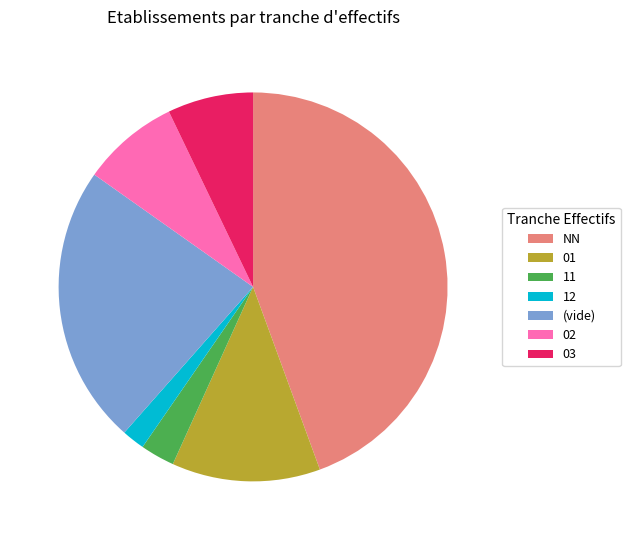

Which slice is the smallest?

12